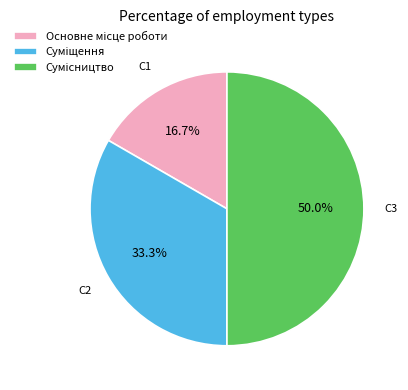

Is it true that Сумісництво is 44% of the pie?

False